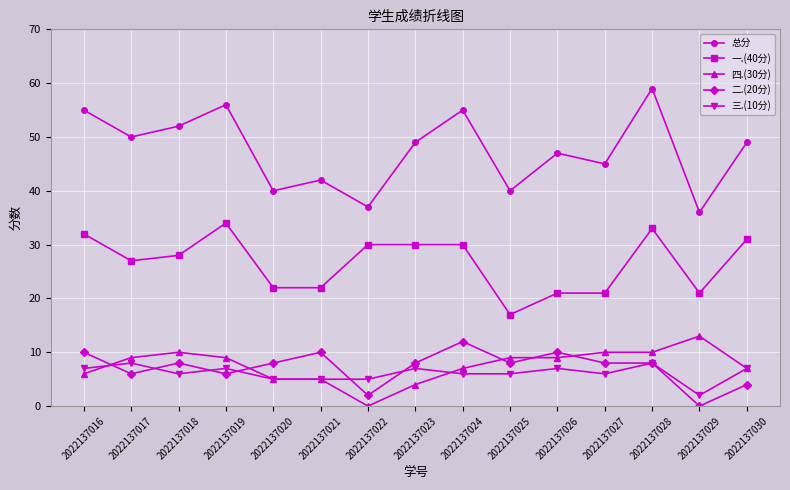

Is it true that 一.(40分) equals 22 at 2022137020?

True